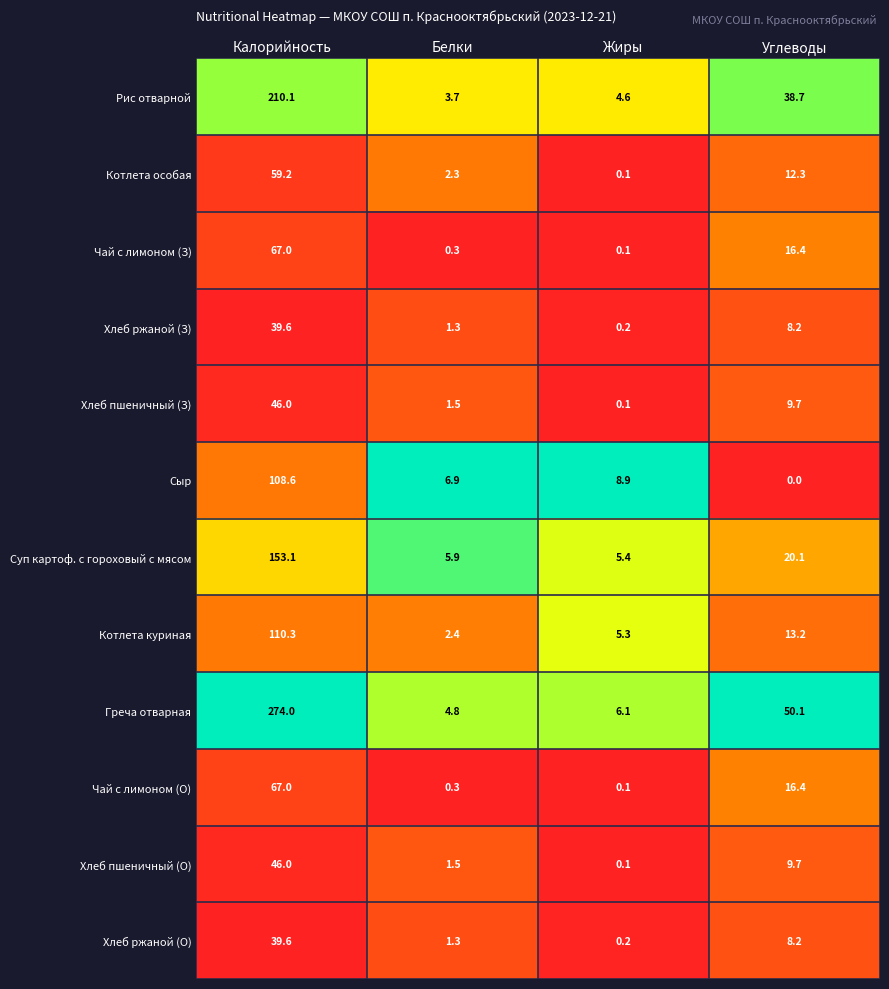

Where does the Греча отварная series first go above 50?

Калорийность